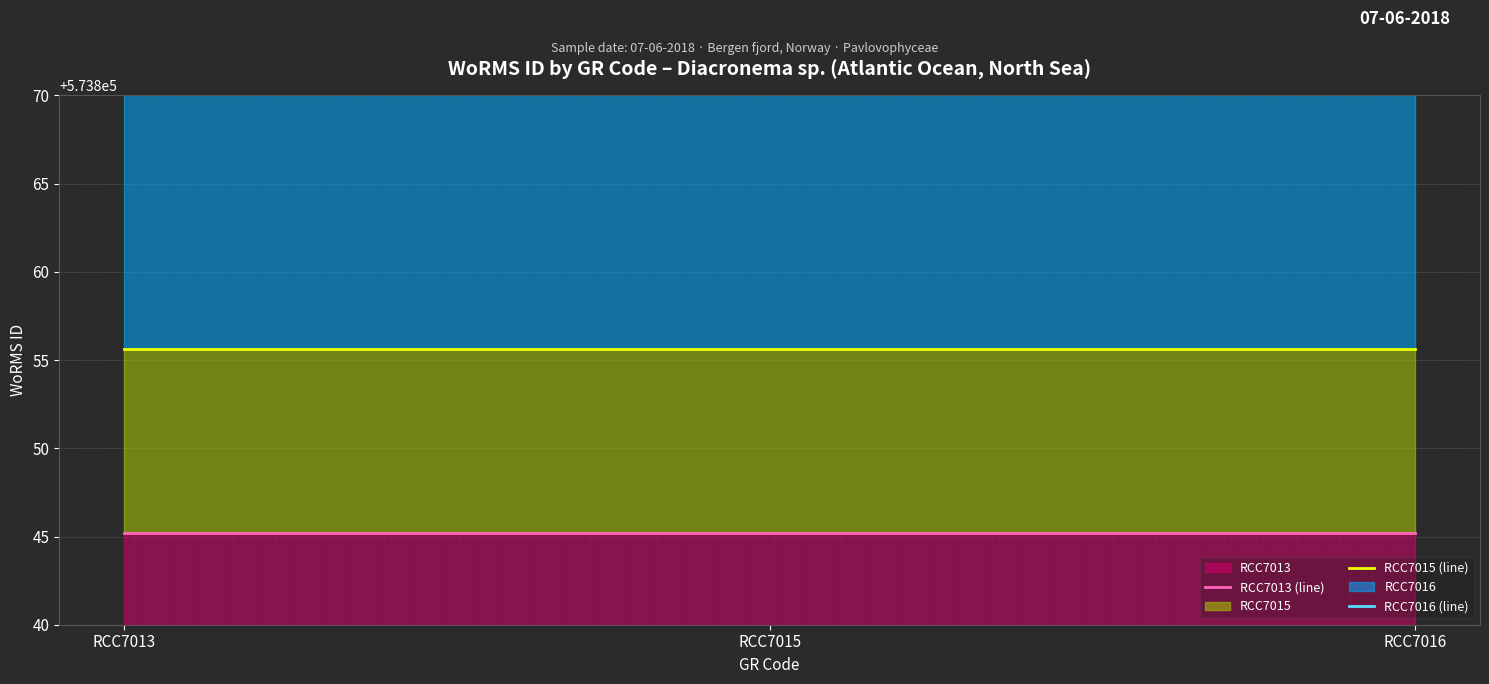

Rank the series by their maximum value, from lowest to highest.

RCC7013 (line), RCC7015 (line), RCC7016 (line)